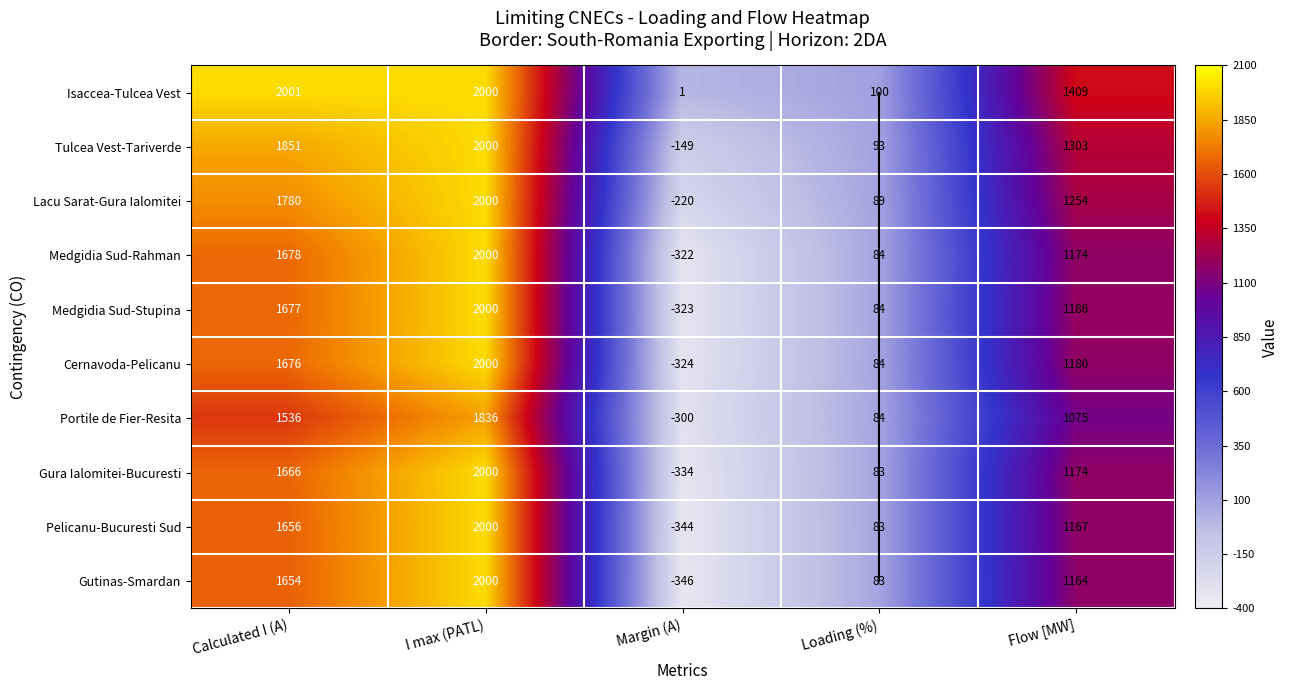

What is the sum of all N-1 OHL 400 kV Pelicanu - Bucuresti Sud values?

4562